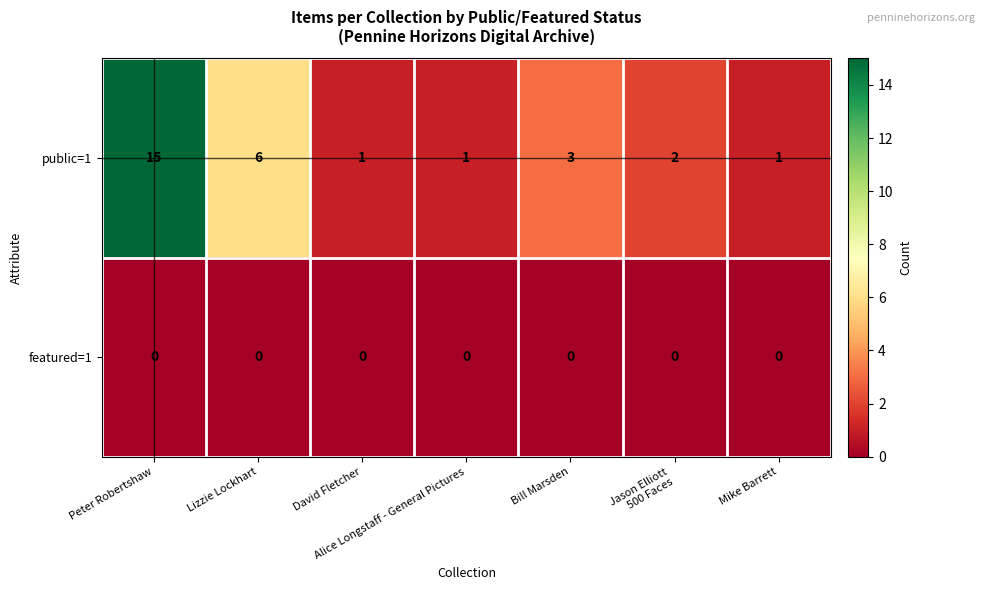

Is it true that public=1 equals 2 at David Fletcher?

False